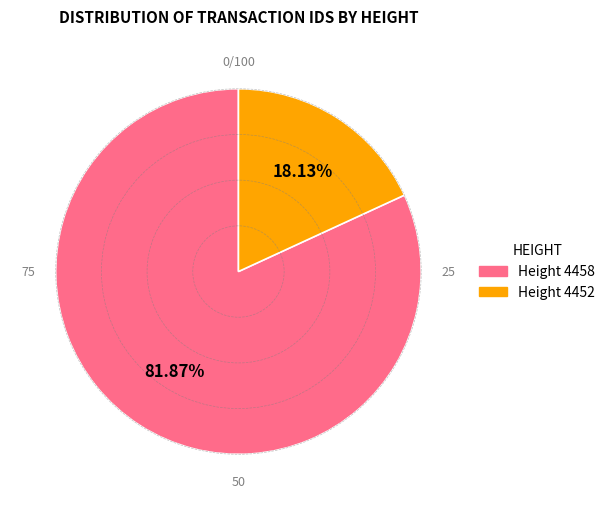

Does any single category account for the majority?

Yes